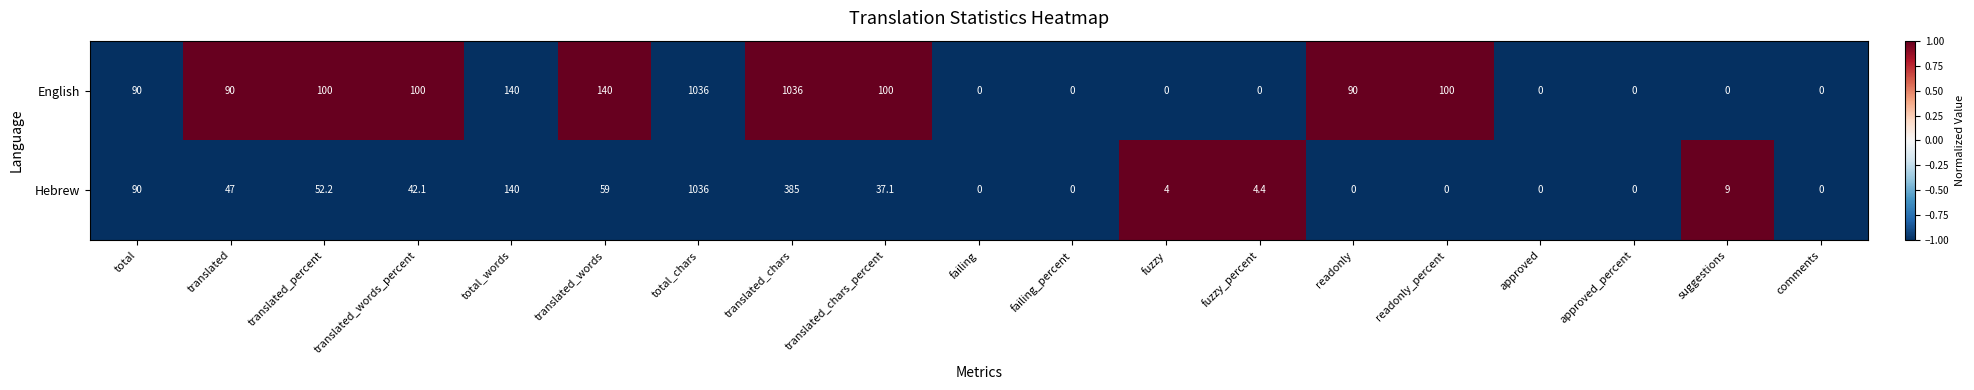

What is the maximum value for Hebrew?

1036.0